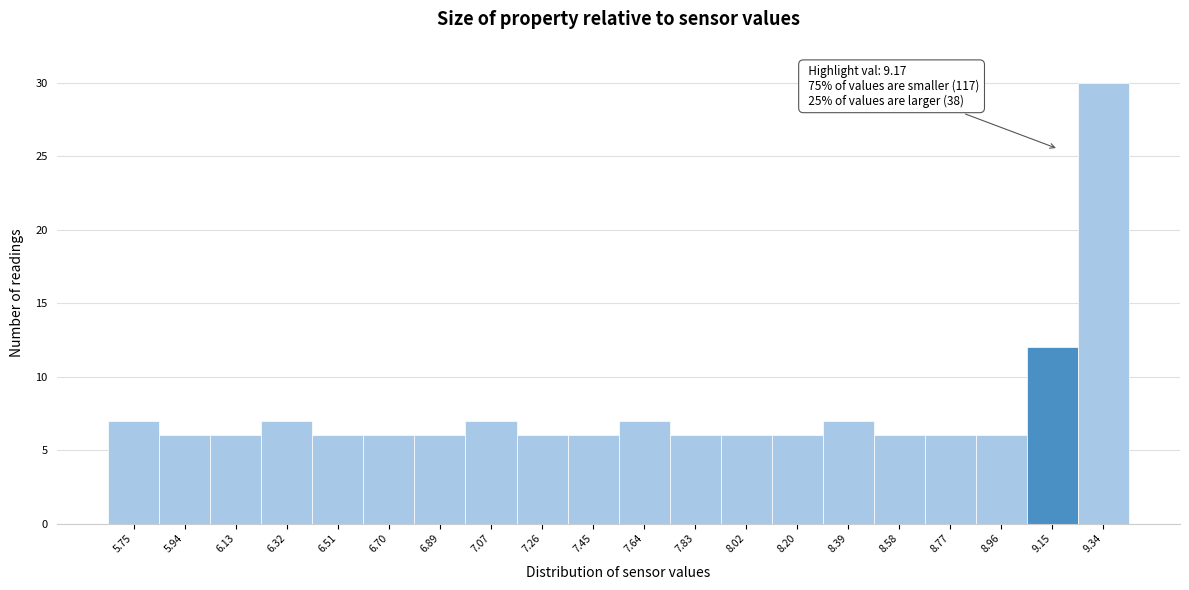

Over which range of the x-axis is the bar tallest?

9.24 to 9.44